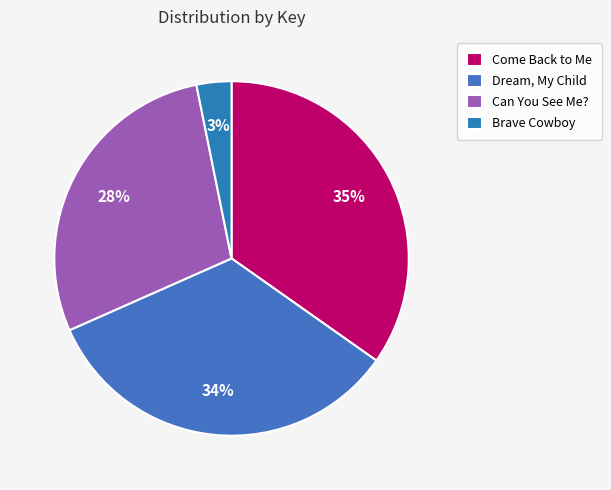

Combined, what portion of the pie is Can You See Me? and Brave Cowboy?

31.6%